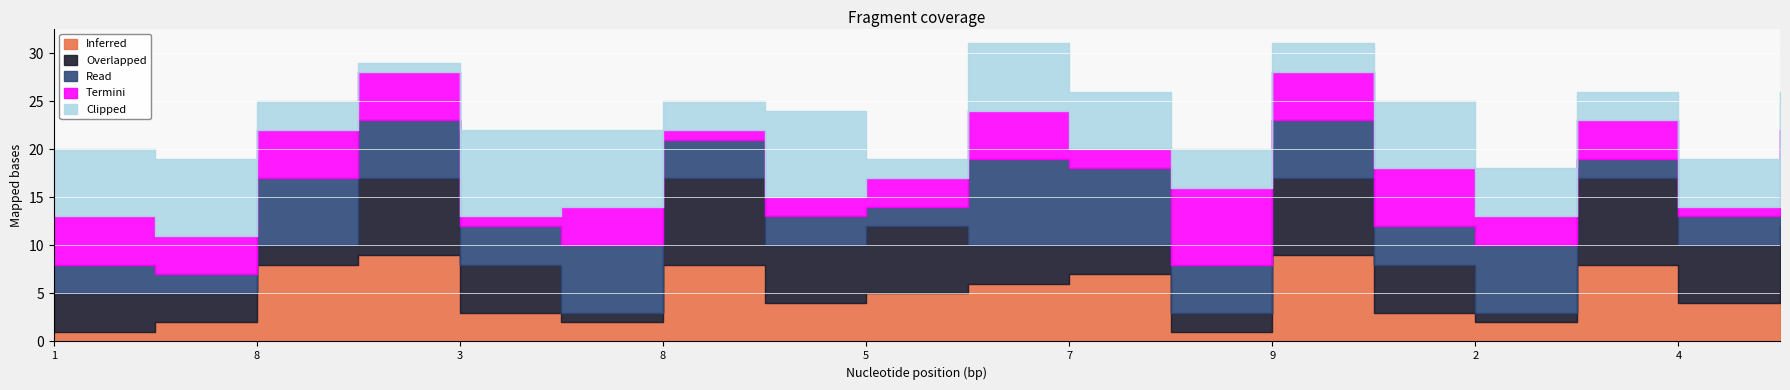

Where is the first local minimum for Inferred?

2